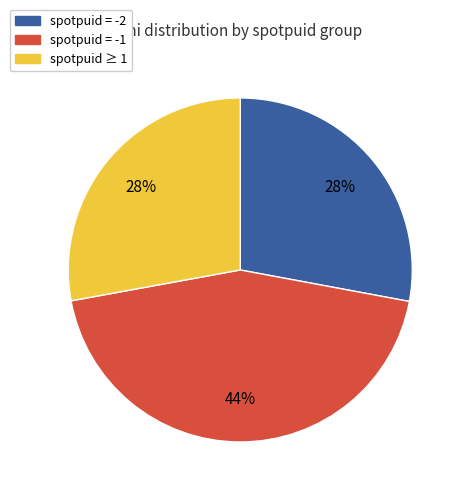

Does any single category account for the majority?

No